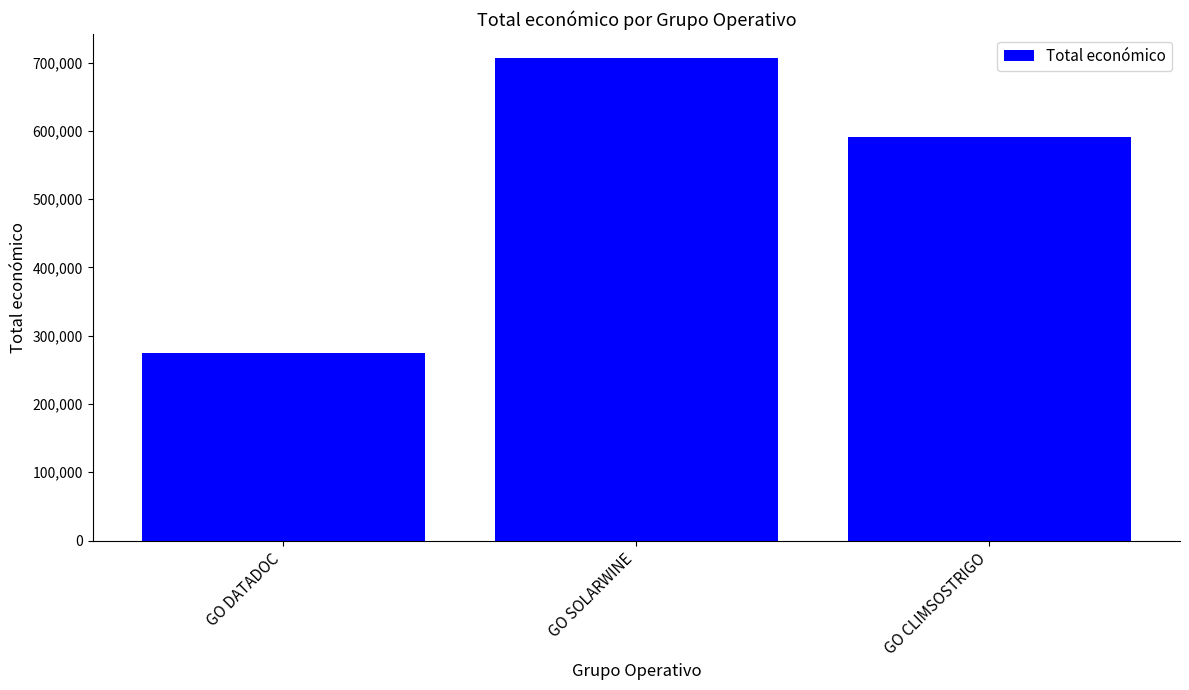

How many distinct data groups are displayed?

1